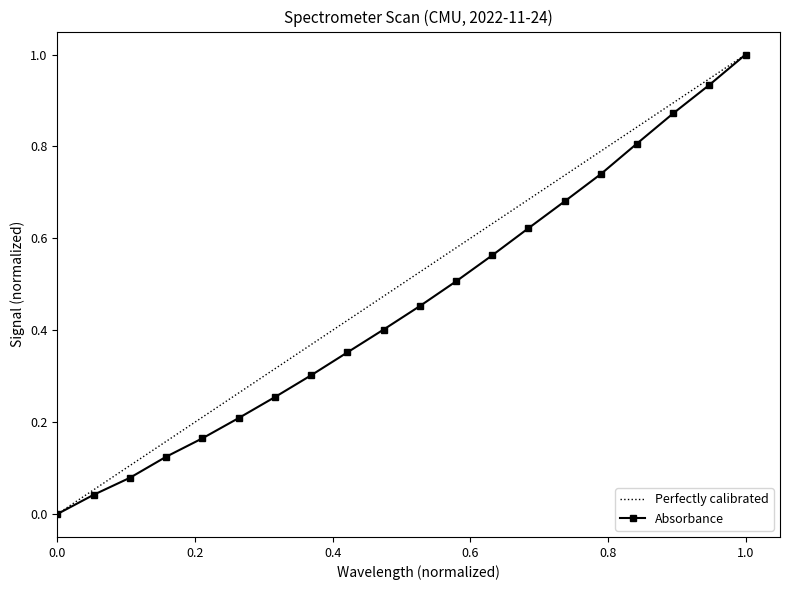

True or false: Absorbance has more than 2 points higher than both neighbors.

False